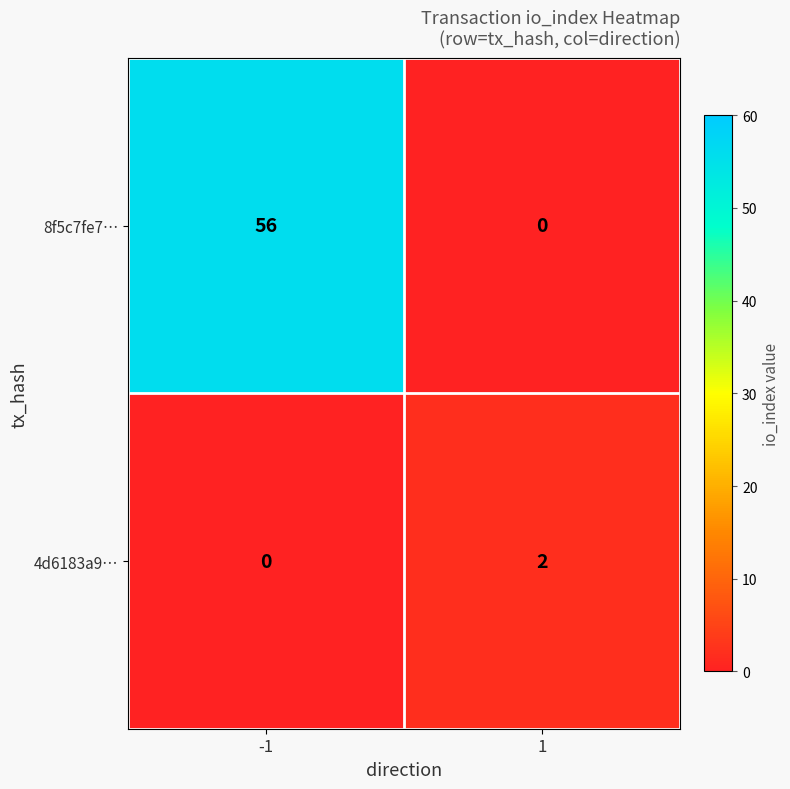

List the series in order of their peak value, lowest first.

4d6183a9…, 8f5c7fe7…